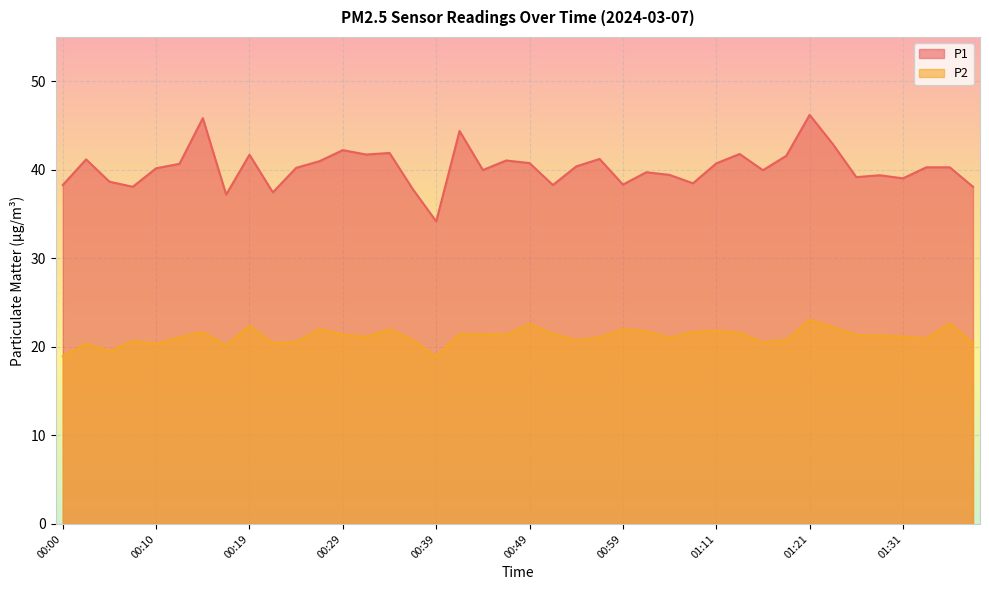

What is the difference between the highest and lowest values at 01:31?

17.9